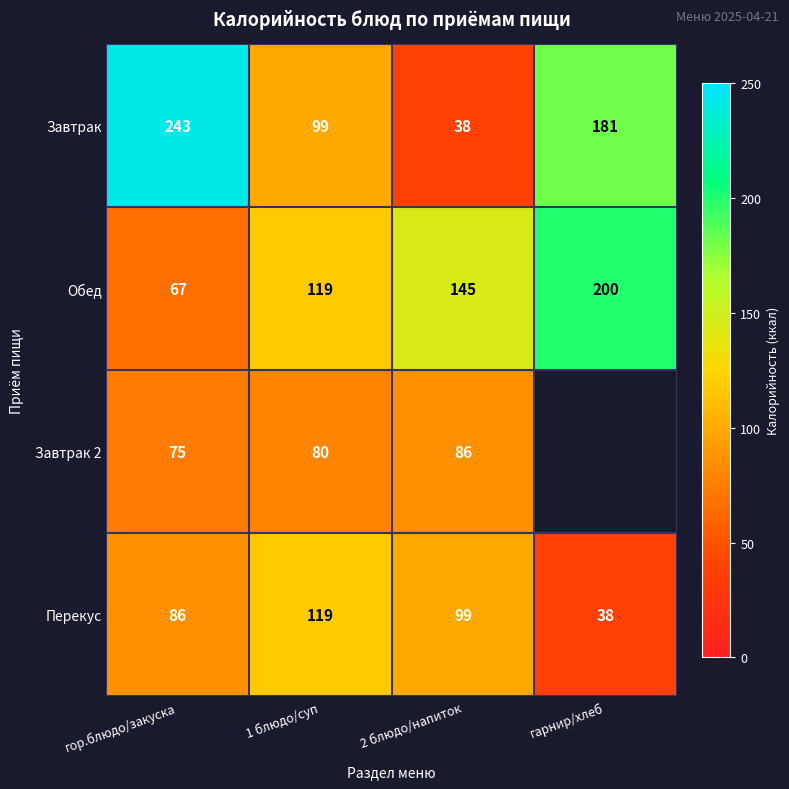

At which label does Завтрак first exceed 181?

гор.блюдо/закуска